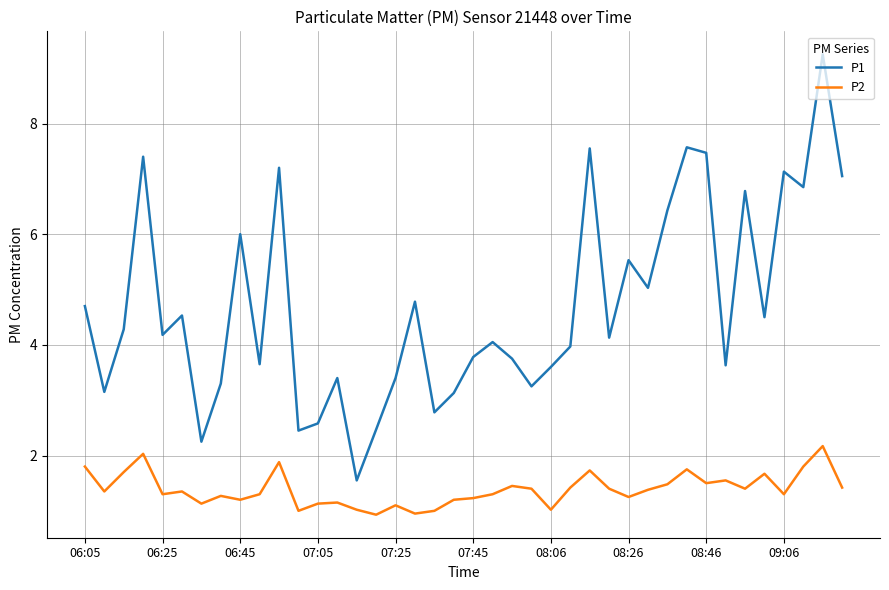

What is the lowest value of the P1 series?

1.6